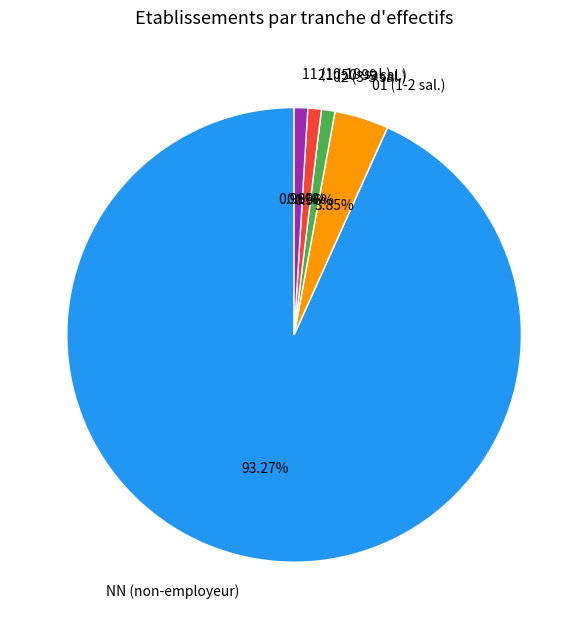

How many slices are in this pie chart?

5